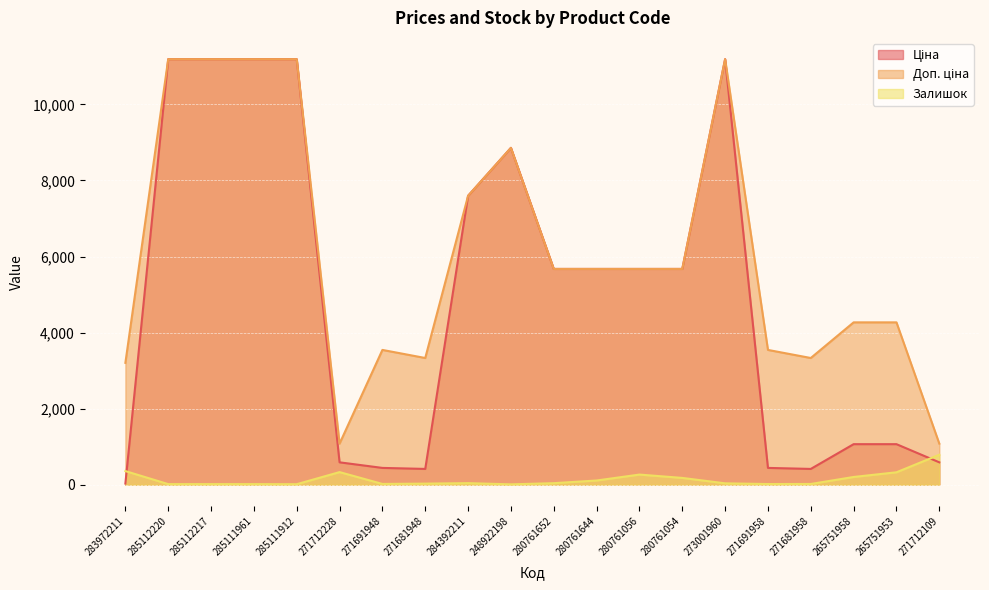

What is the difference between the maximum and second lowest values in the Залишок series?

774.0